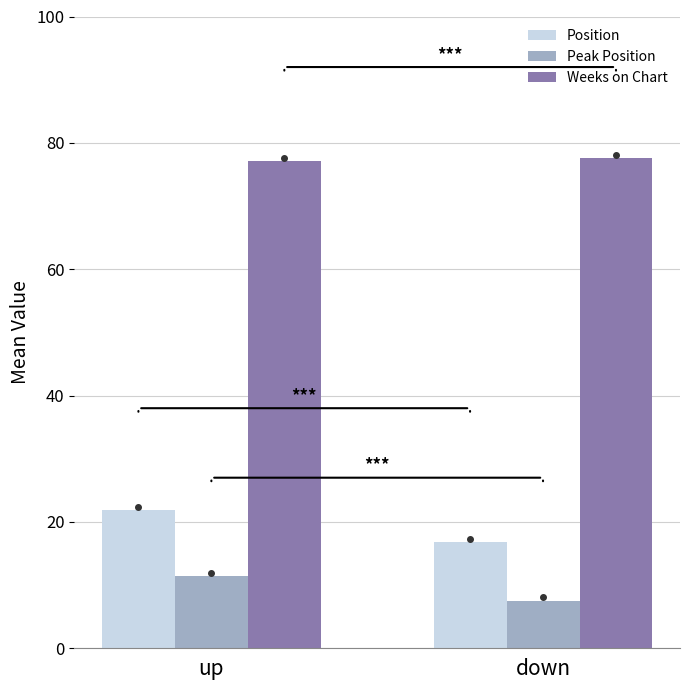

What is the highest value of the Peak Position series?

11.4